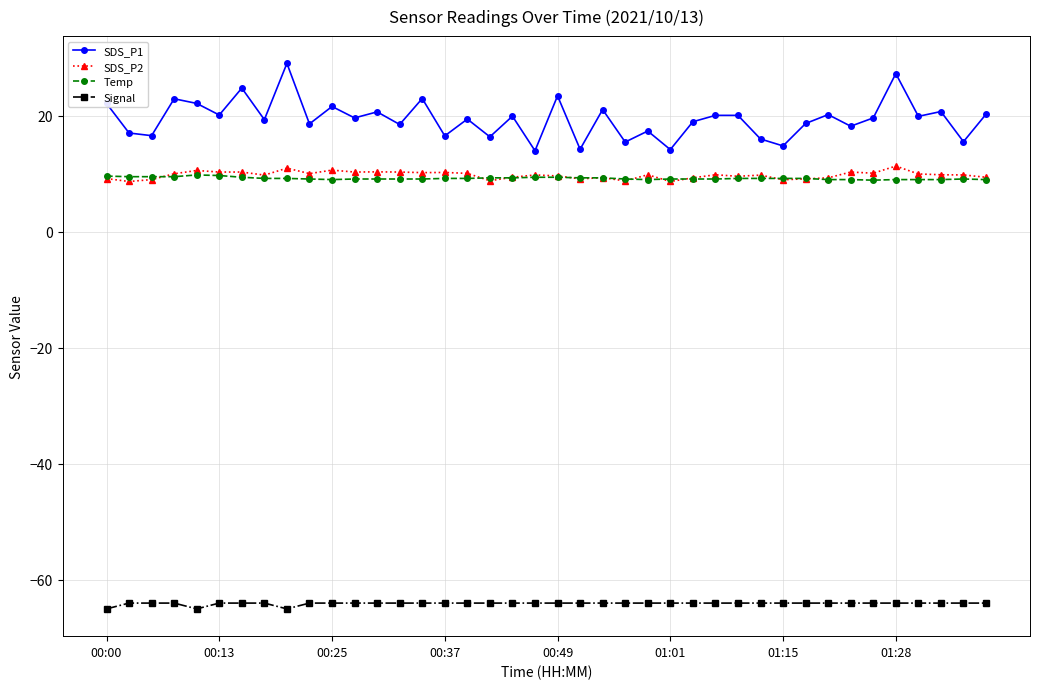

Which series has the largest total across all categories?

SDS_P1